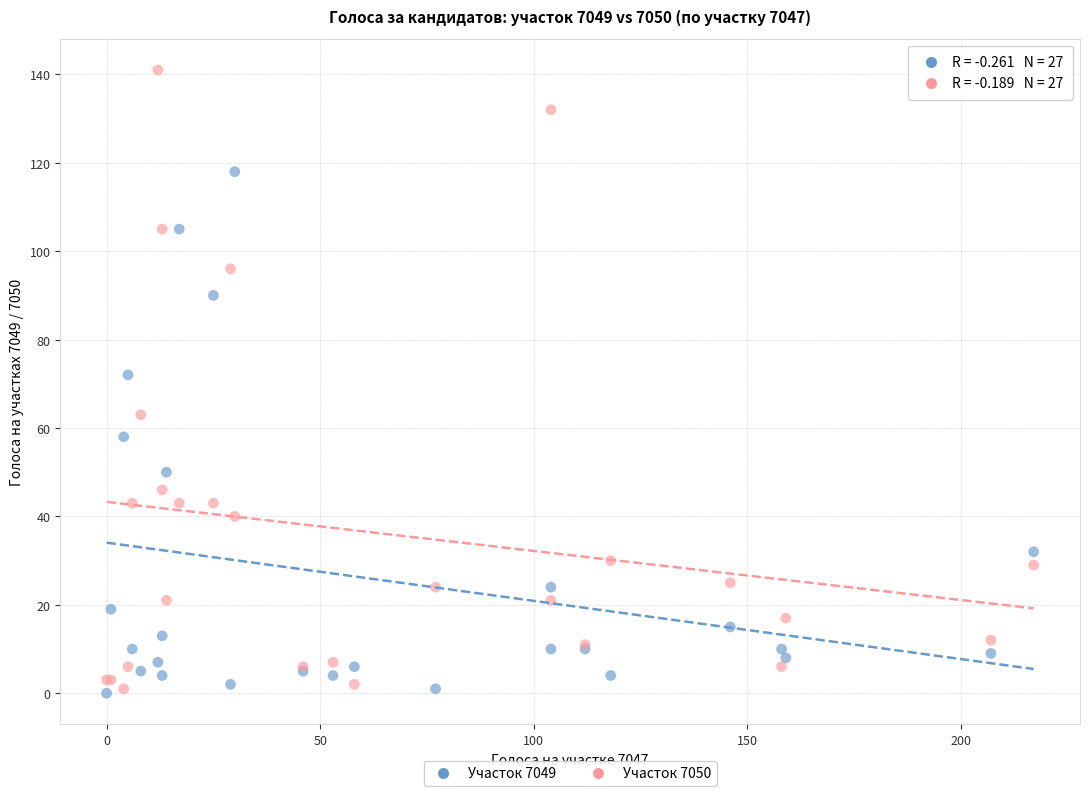

Which series has the widest spread of Y values?

Участок 7050